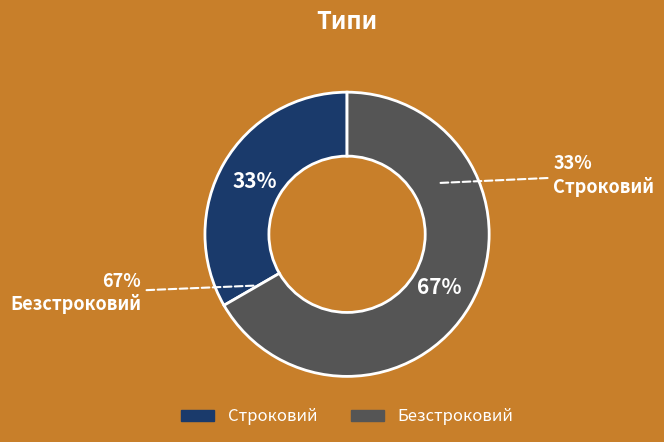

Which slice is the smallest?

Строковий